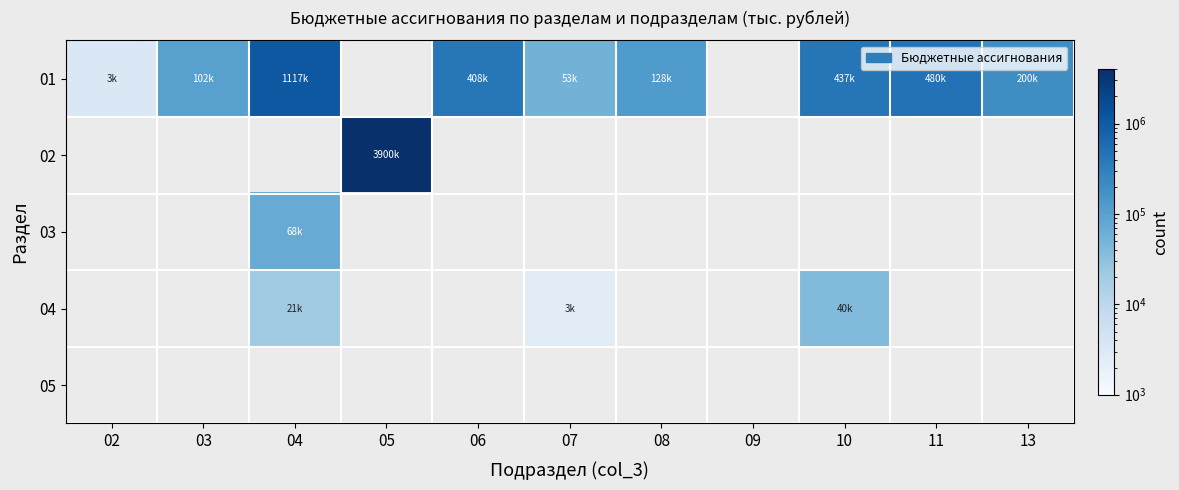

How many 04 values are between 21403 and 40158?

2